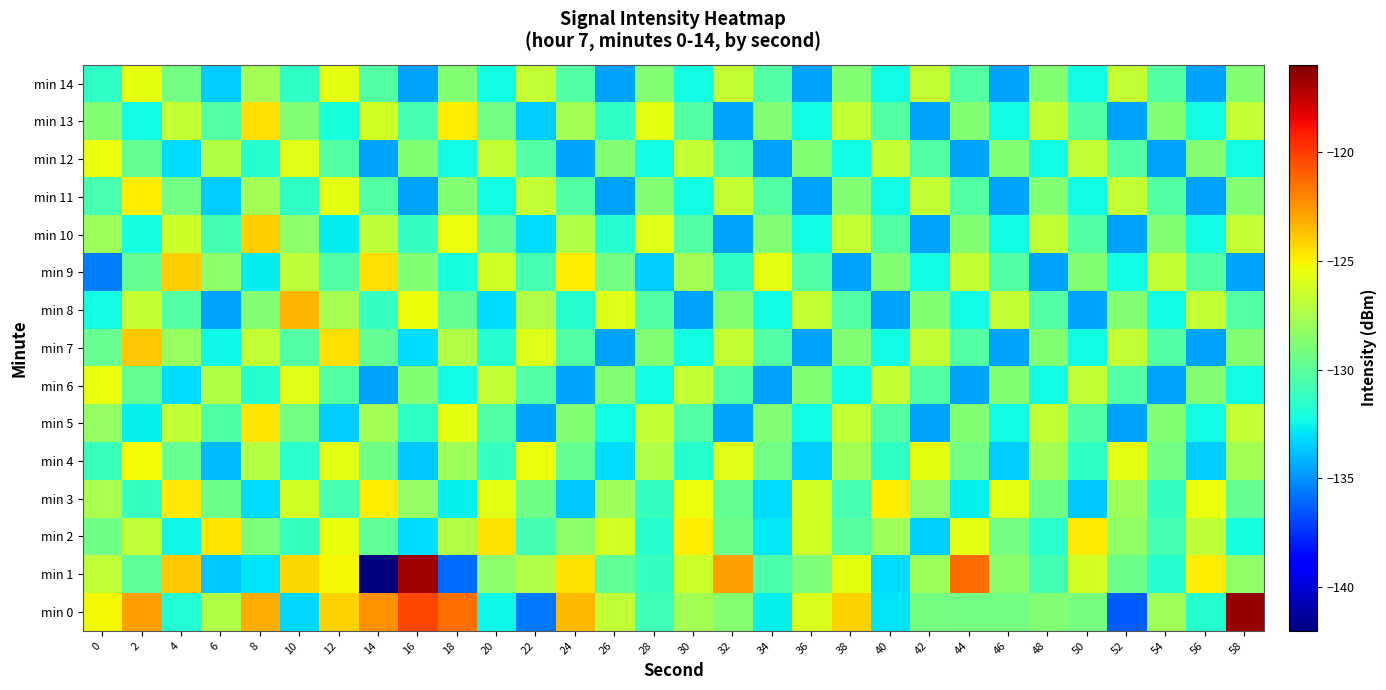

What is the greatest value displayed?

-116.5